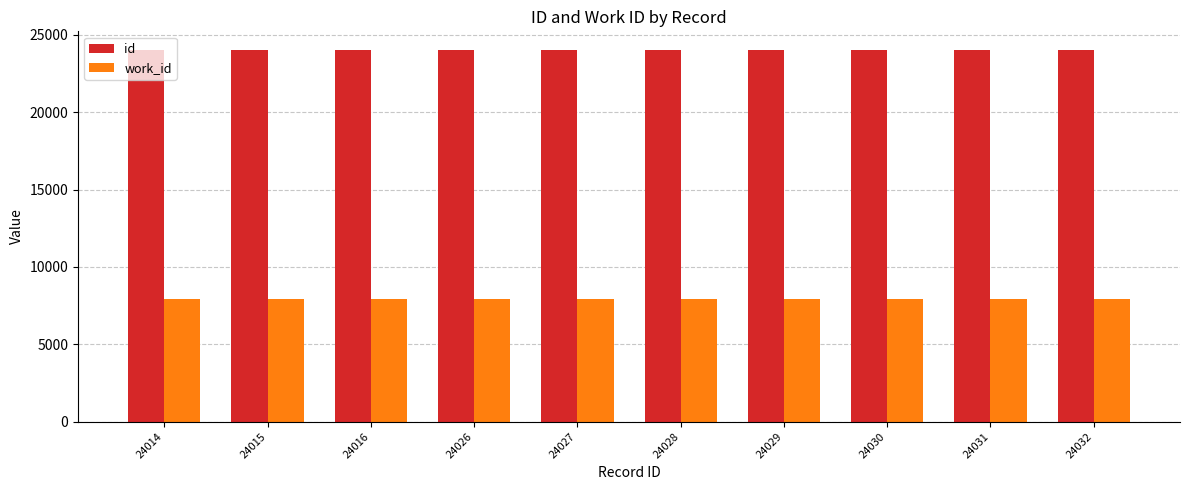

What are all the series names shown in the legend?

id, work_id